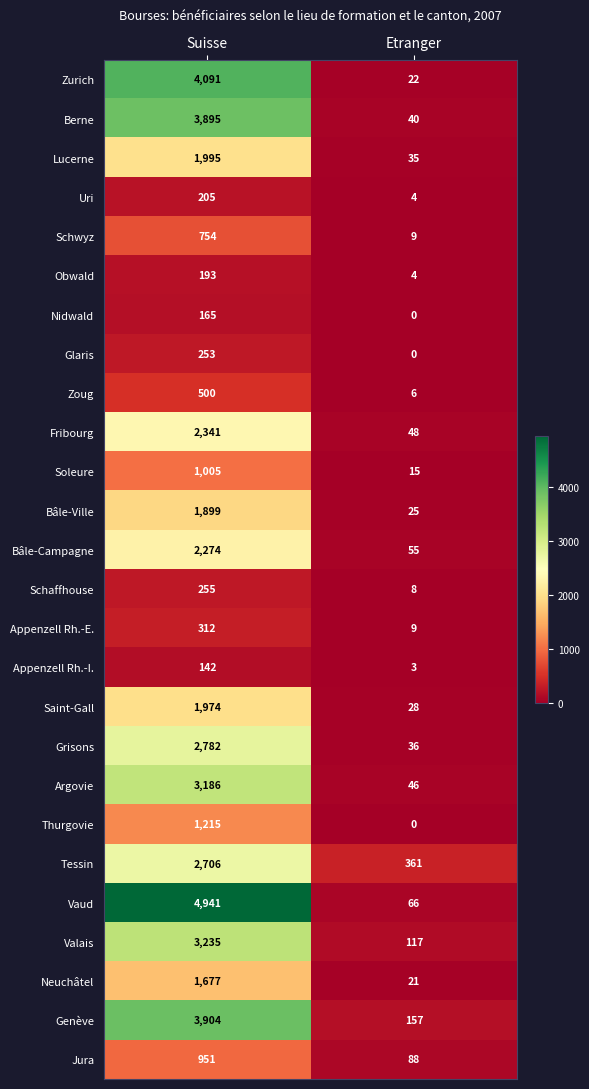

What is the maximum value shown in the chart?

4941